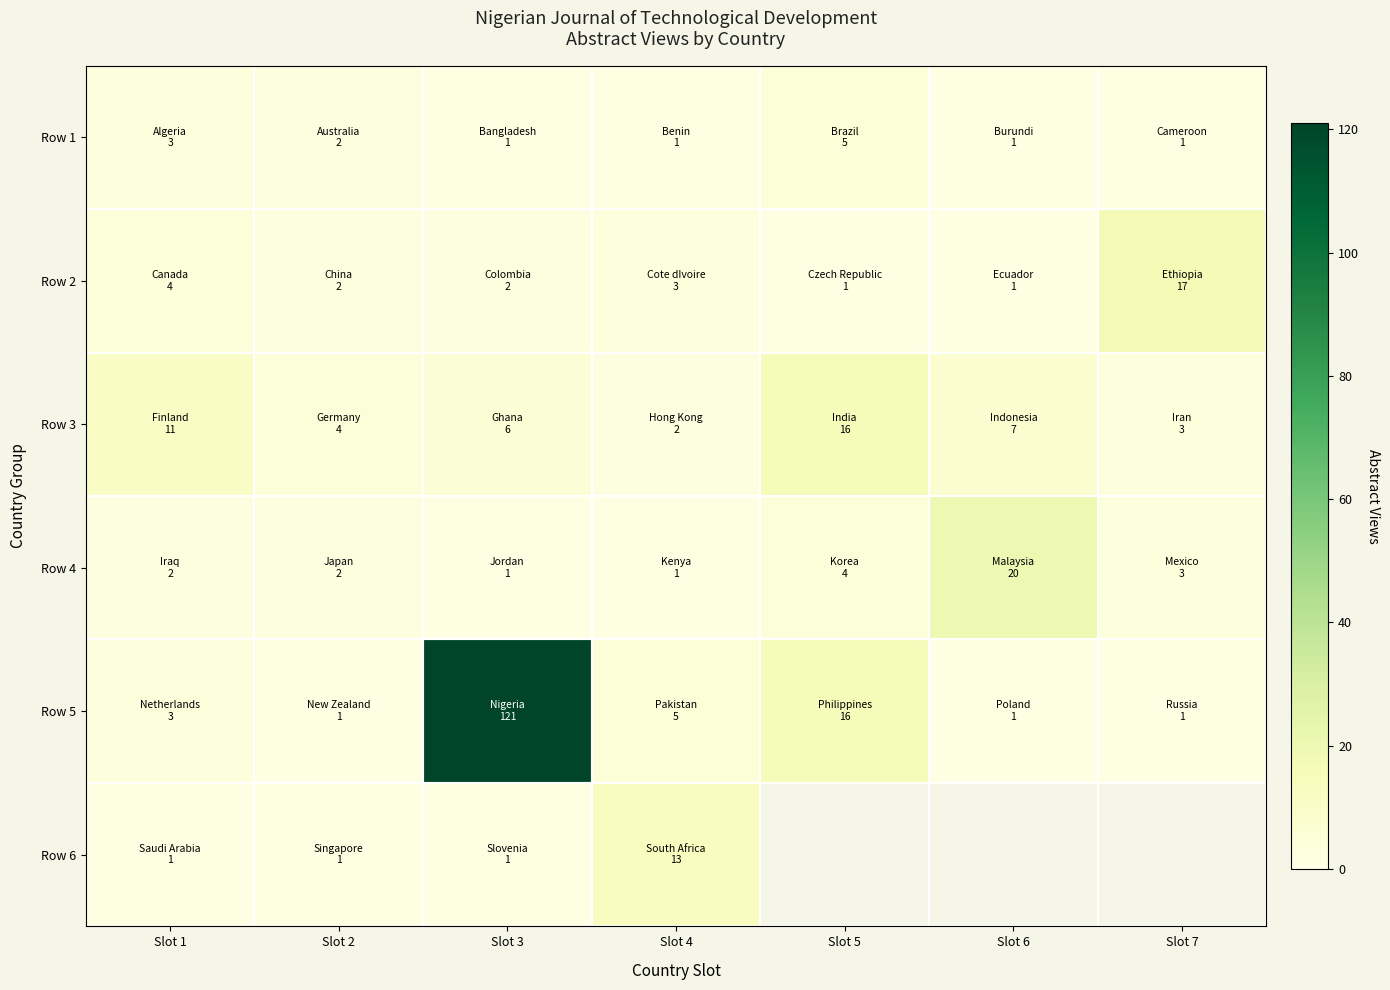

Rank the series by their maximum value, from highest to lowest.

Row 5, Row 4, Row 2, Row 3, Row 6, Row 1